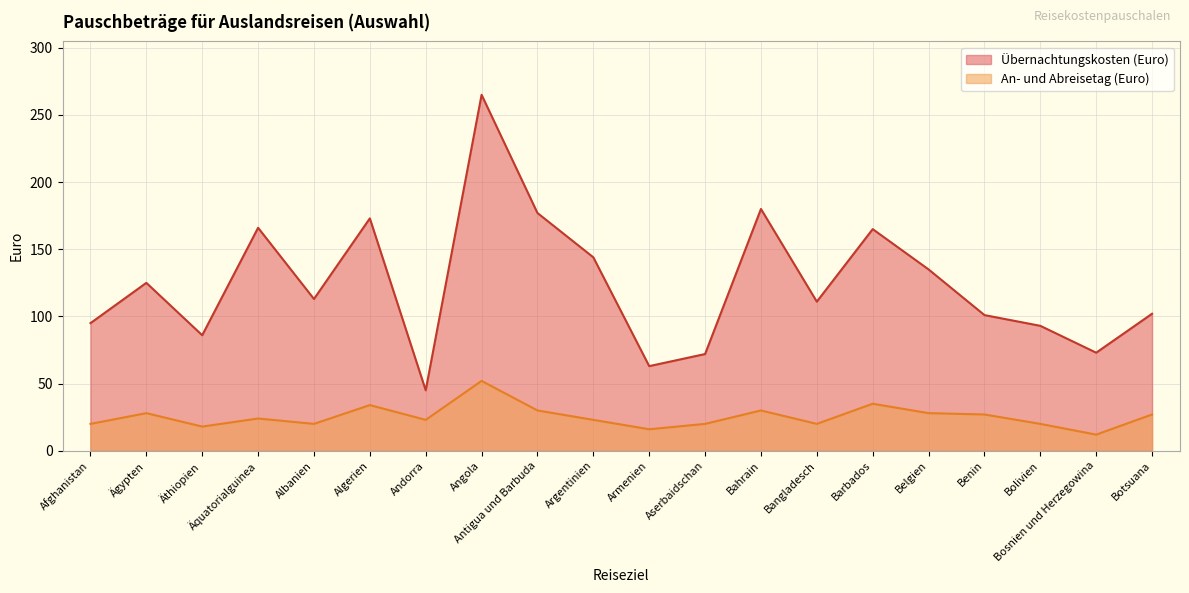

What is the difference between the maximum and minimum values in the An- und Abreisetag (Euro) series?

40